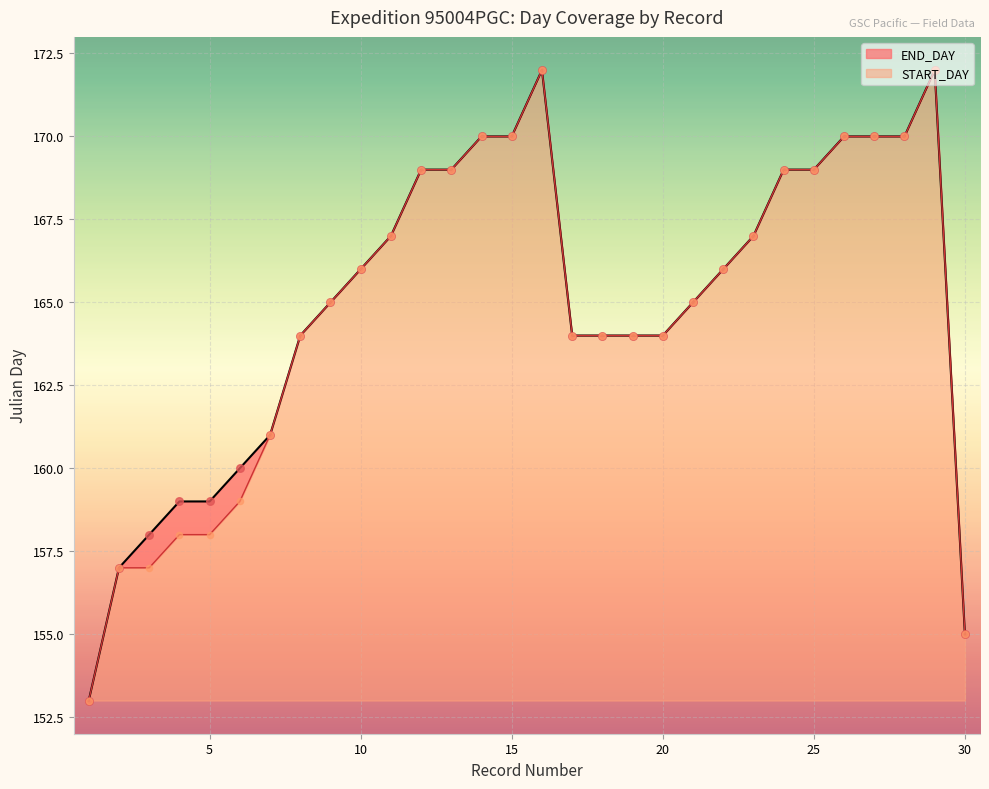

Which series has the widest spread of Y values?

START_DAY